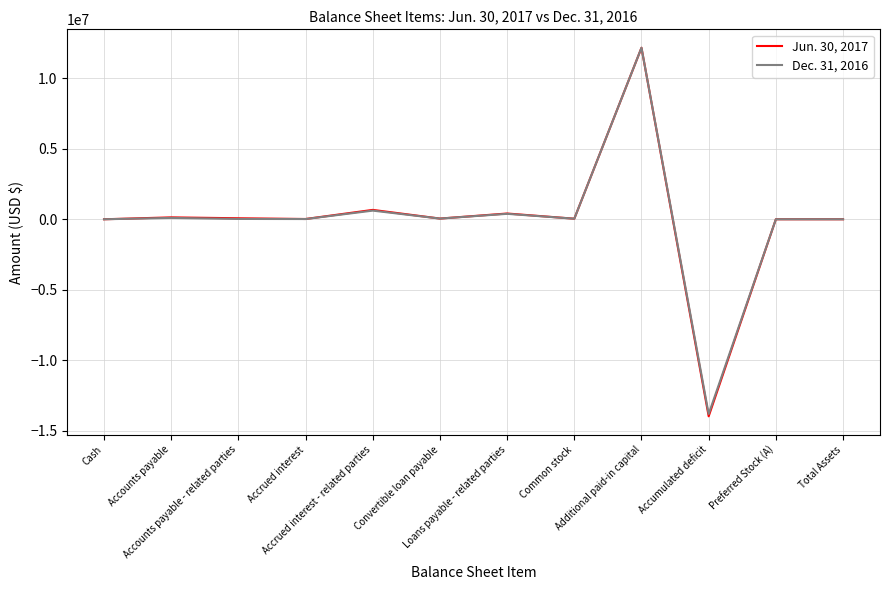

List the series in order of their overall mean, highest first.

Jun. 30, 2017, Dec. 31, 2016